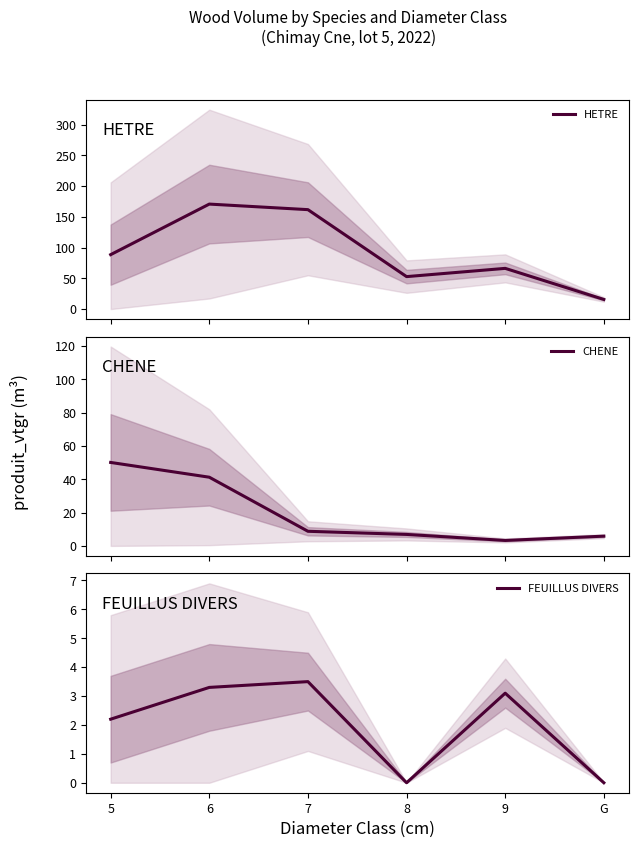

True or false: FEUILLUS DIVERS and CHENE cross at least once.

False